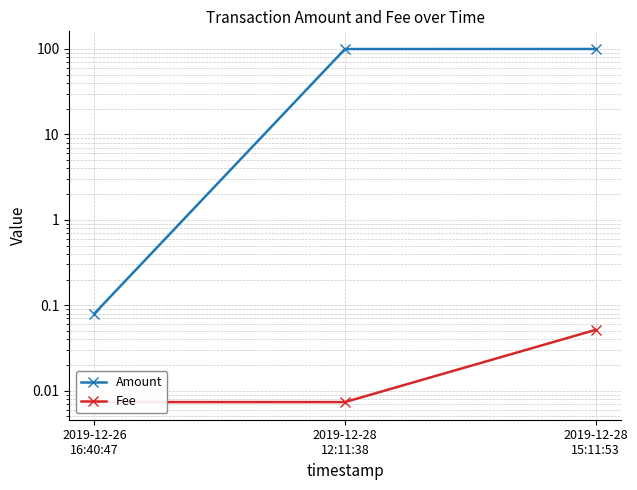

Which has a higher value, 2019-12-26
16:40:47 or 2019-12-28
12:11:38?

2019-12-28
12:11:38